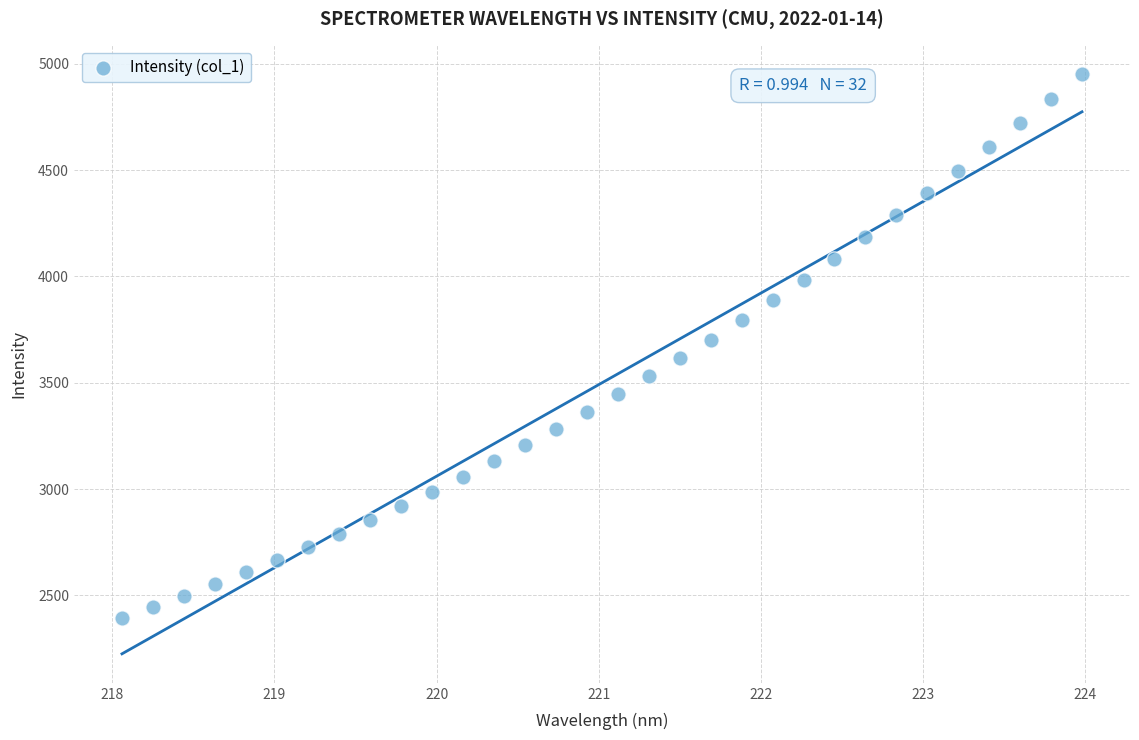

What is the range of Y values (max minus min)?

2554.7